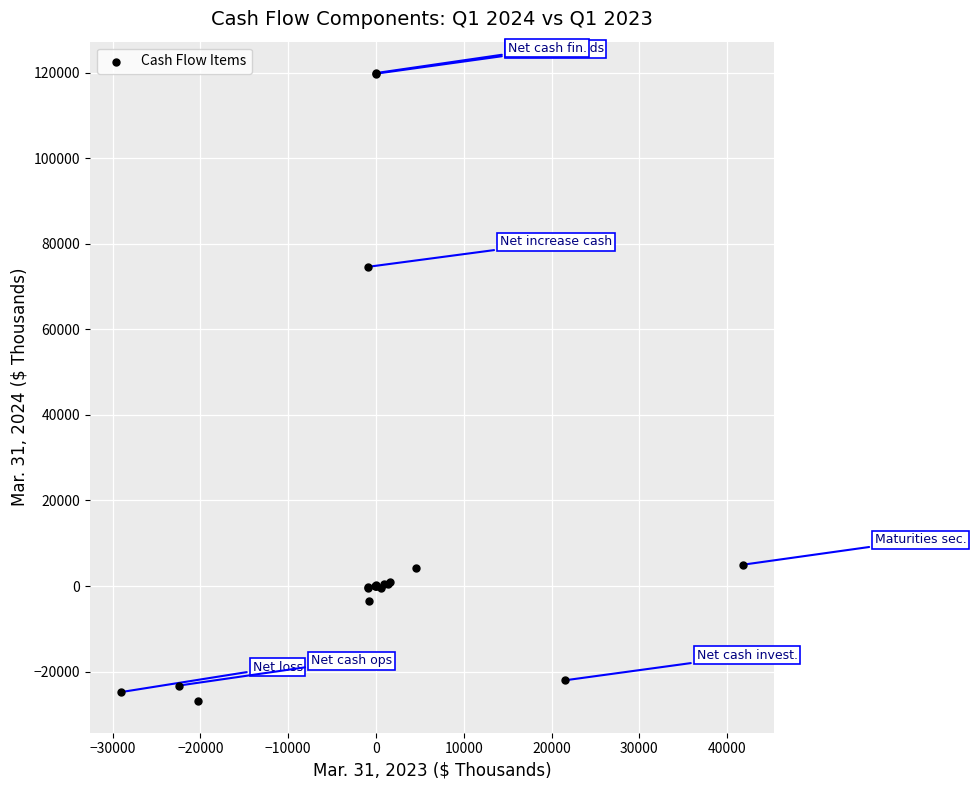

What Y value in the scatter plot is closest to 46471?

74608